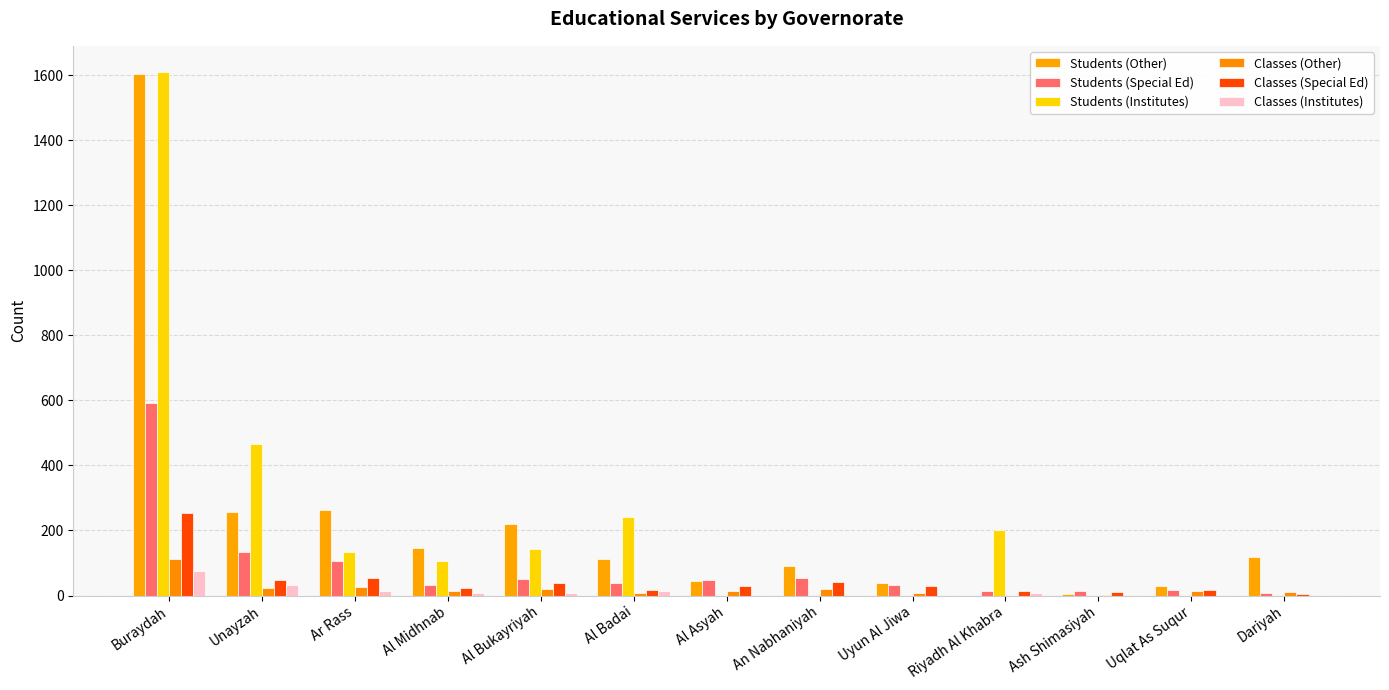

What is the difference between the highest and lowest values at Al Badai?

232